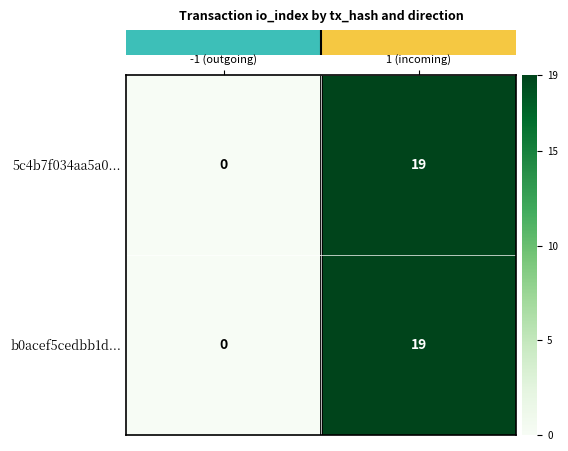

Reading left to right, list all the values displayed in this chart.

5c4b7f034aa5a0...: 0	19
b0acef5cedbb1d...: 0	19